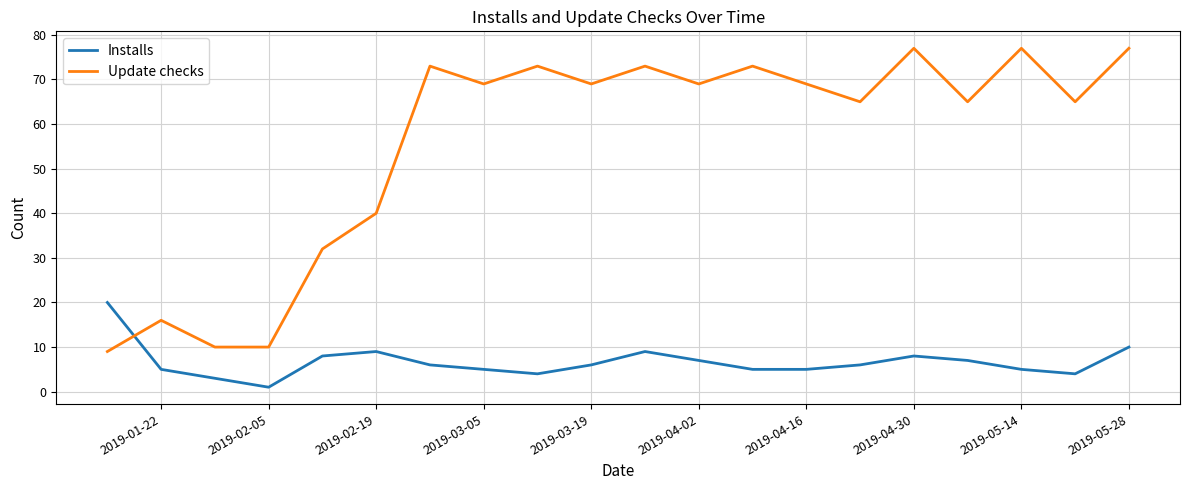

List the series in order of their overall mean, highest first.

Update checks, Installs